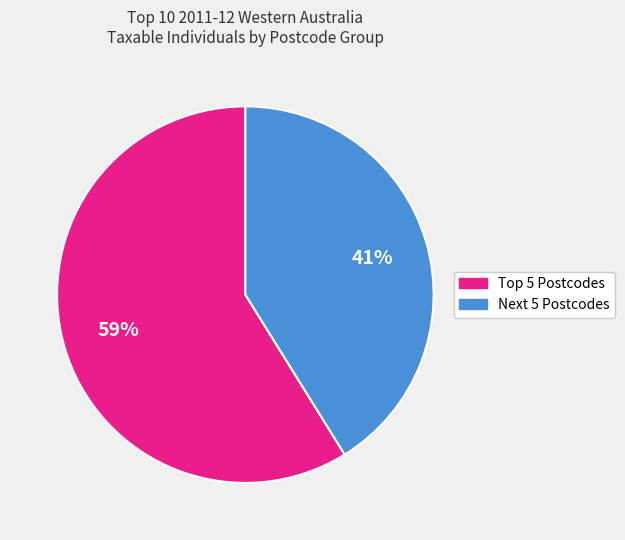

Is there a majority slice in this chart?

Yes